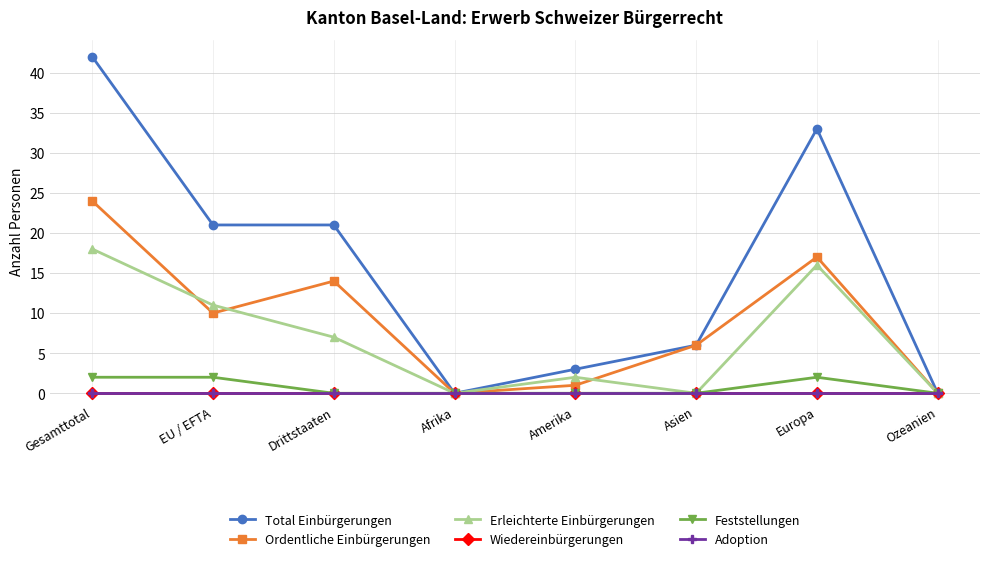

Does the chart have visible grid lines?

Yes